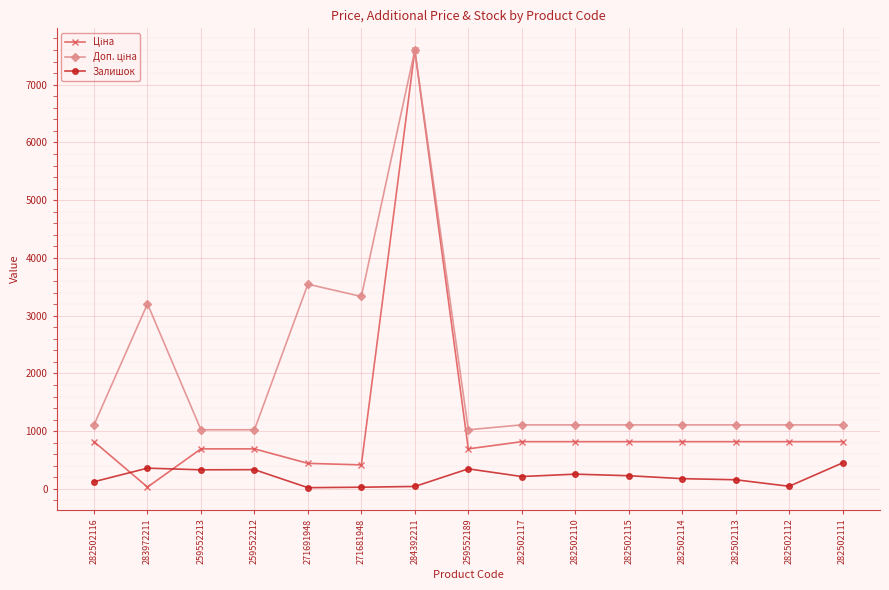

The Залишок series shows 92.6 at 259552189. True or false?

False